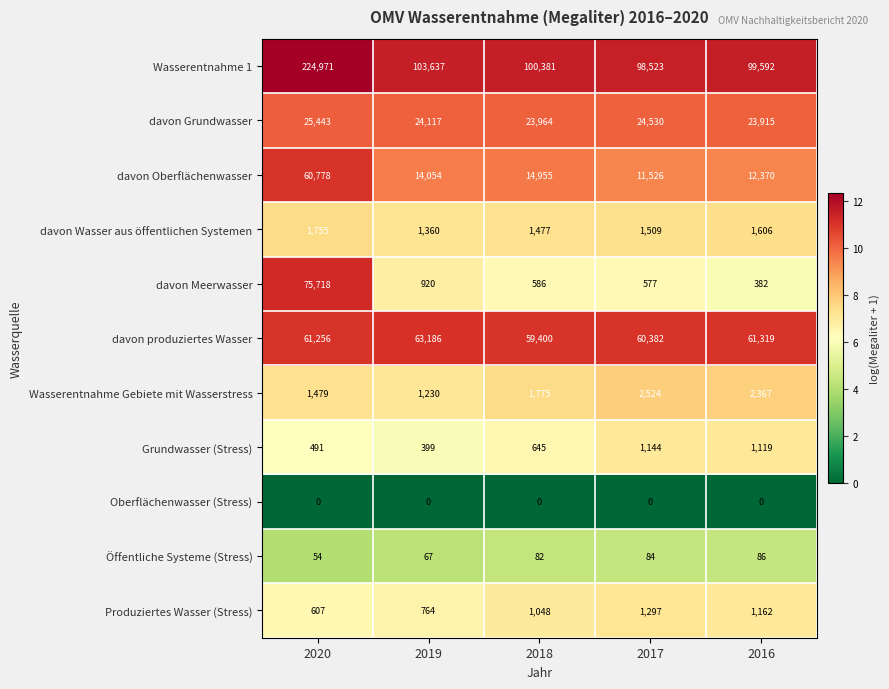

What is the difference between the highest and lowest values at 2020?

224971